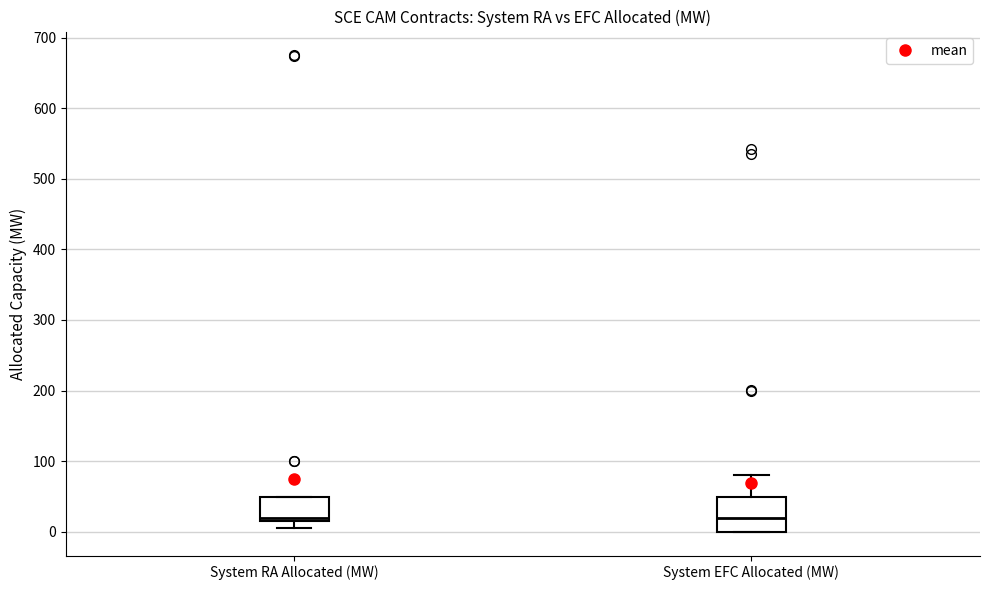

Where does the median line of the box for System EFC Allocated (MW) sit on the y-axis? The values are not printed on the chart, so give them approximately, as read against the axis.

20